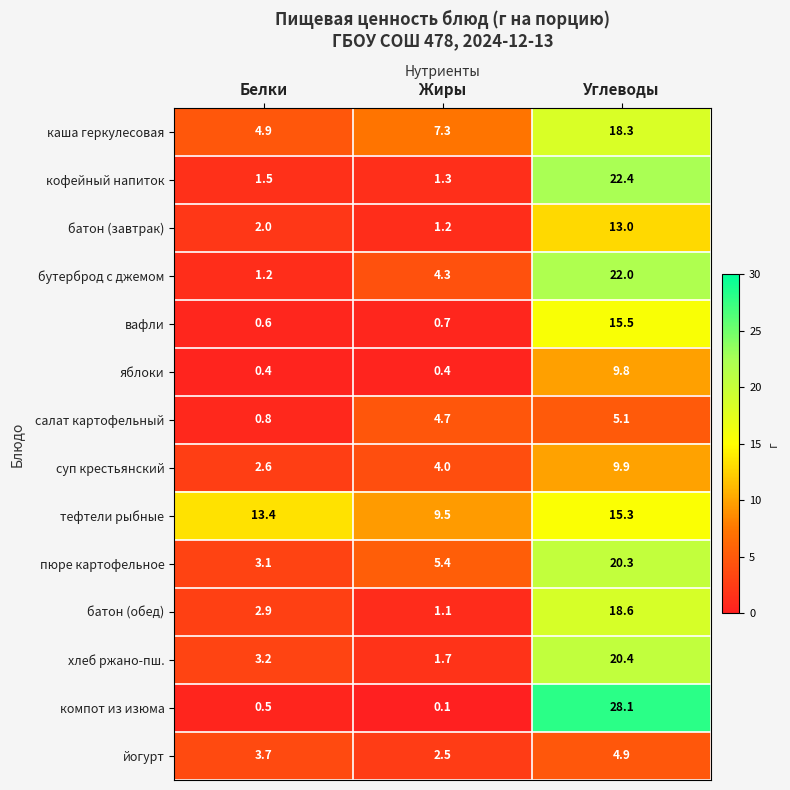

Is the value of батон (обед) at Углеводы greater than the value of салат картофельный at Углеводы?

Yes